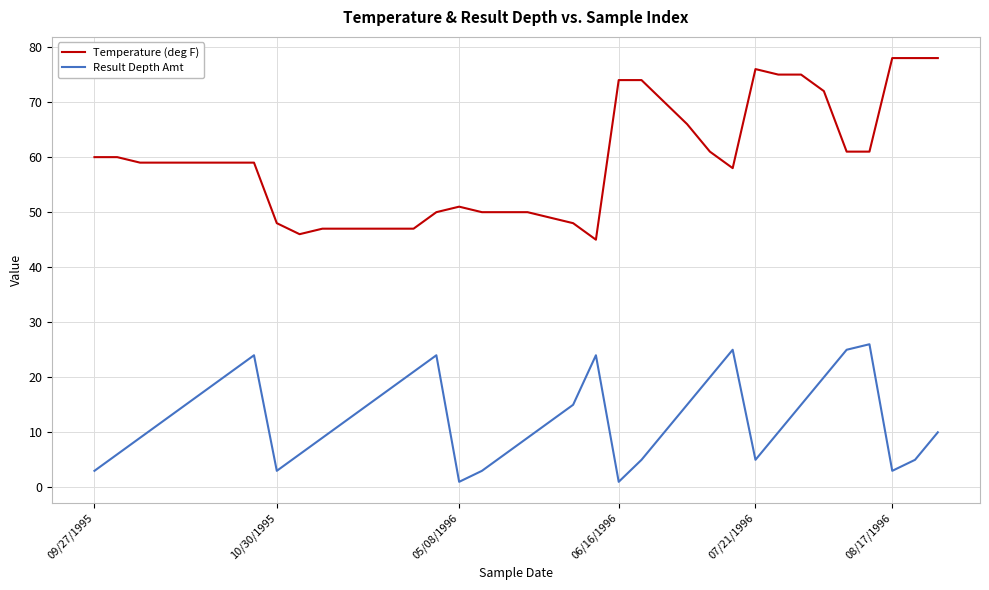

Reading left to right, extract all data points from this chart.

Temperature (deg F): 60	60	59	59	59	59	59	59	48	46	47	47	47	47	47	50	51	50	50	50	49	48	45	74	74	70	66	61	58	76	75	75	72	61	61	78	78	78
Result Depth Amt: 3	6	9	12	15	18	21	24	3	6	9	12	15	18	21	24	1	3	6	9	12	15	24	1	5	10	15	20	25	5	10	15	20	25	26	3	5	10